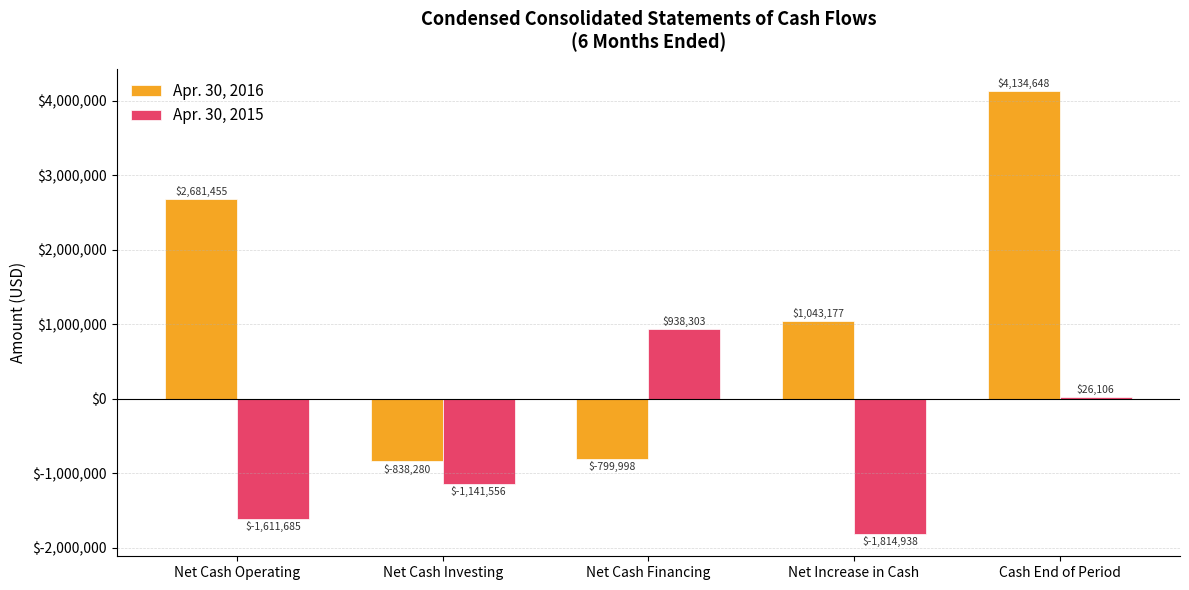

At Net Increase in Cash, list the series in order from largest to smallest.

Apr. 30, 2016, Apr. 30, 2015